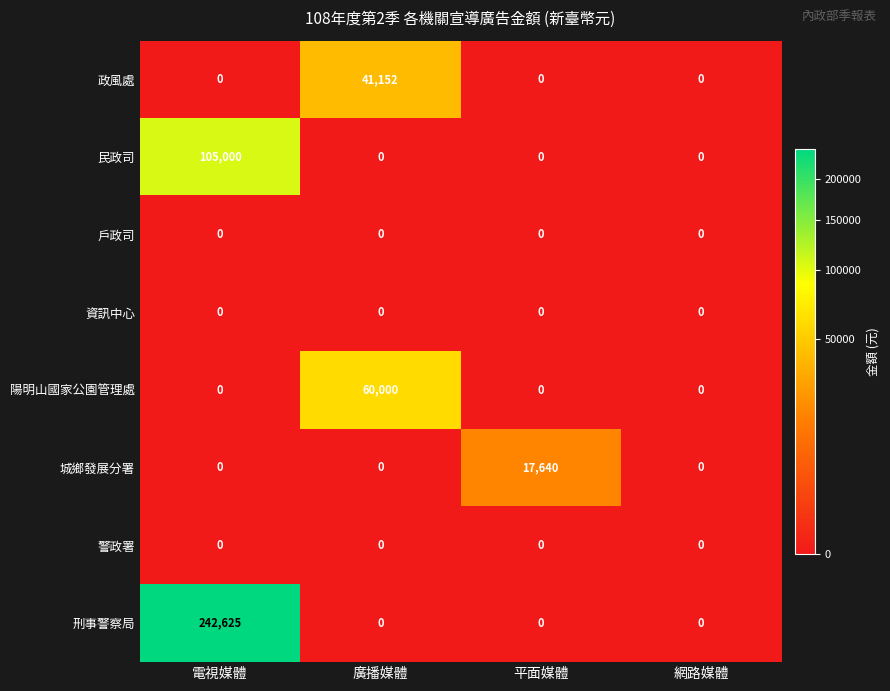

Which series changed the most between 電視媒體 and 廣播媒體?

刑事警察局